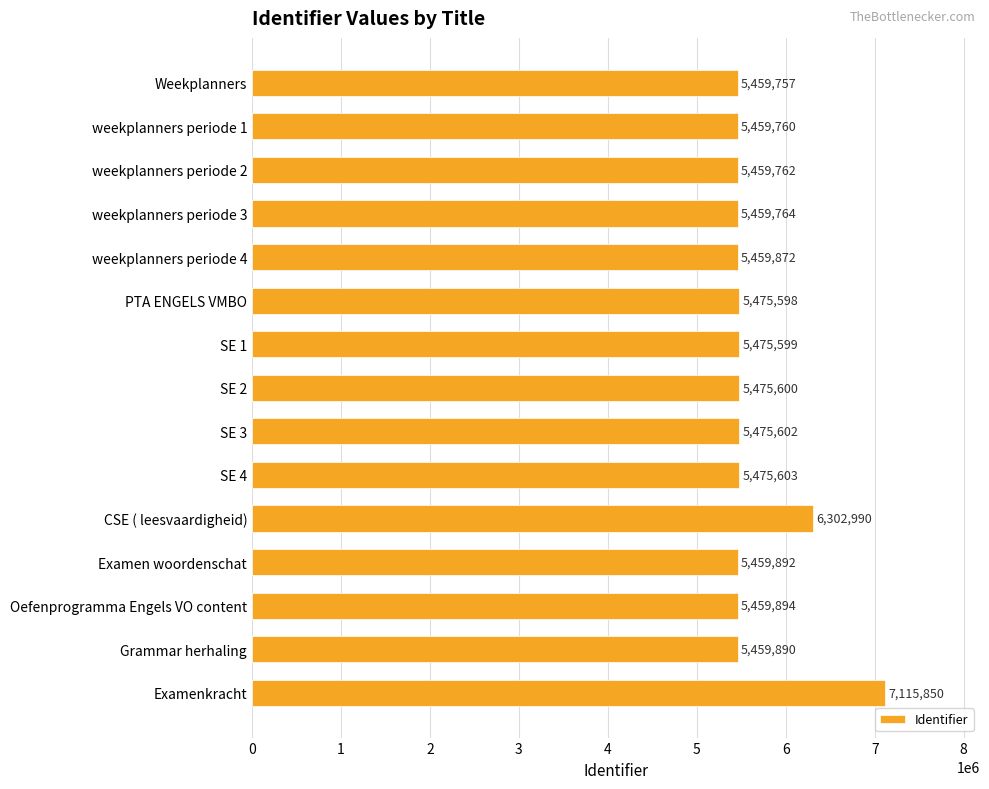

Rank the categories by value from highest to lowest.

Examenkracht, CSE ( leesvaardigheid), SE 4, SE 3, SE 2, SE 1, PTA ENGELS VMBO, Oefenprogramma Engels VO content, Examen woordenschat, Grammar herhaling, weekplanners periode 4, weekplanners periode 3, weekplanners periode 2, weekplanners periode 1, Weekplanners